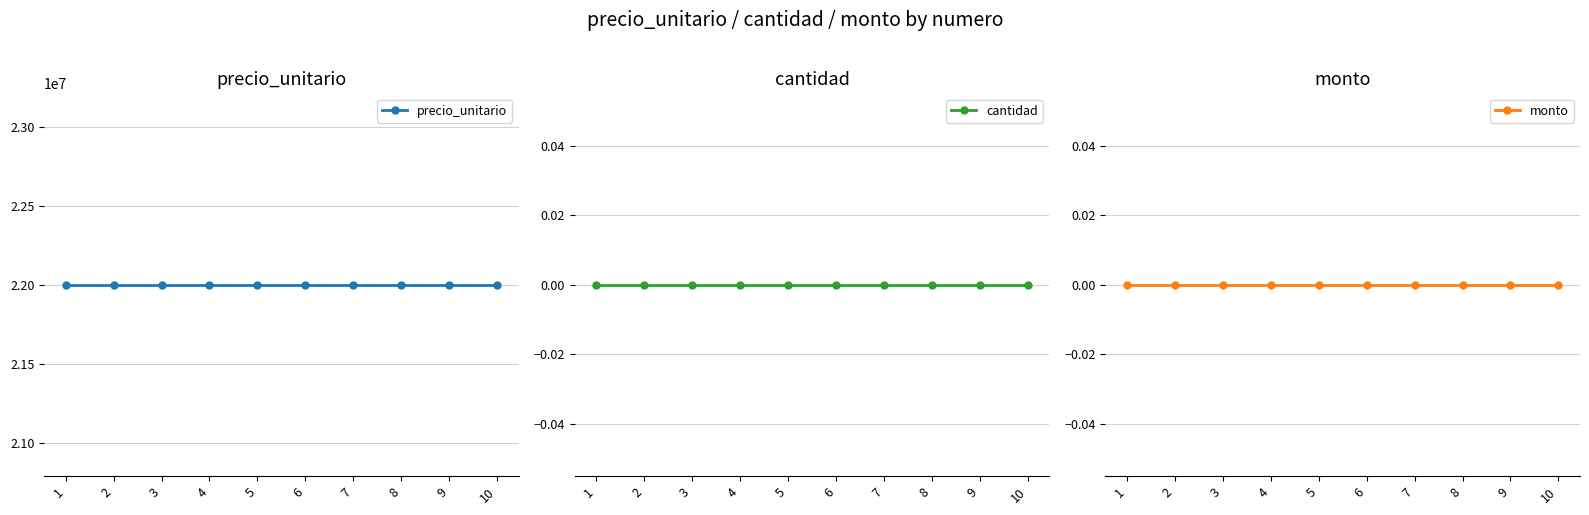

True or false: cantidad and precio_unitario intersect in this chart.

False